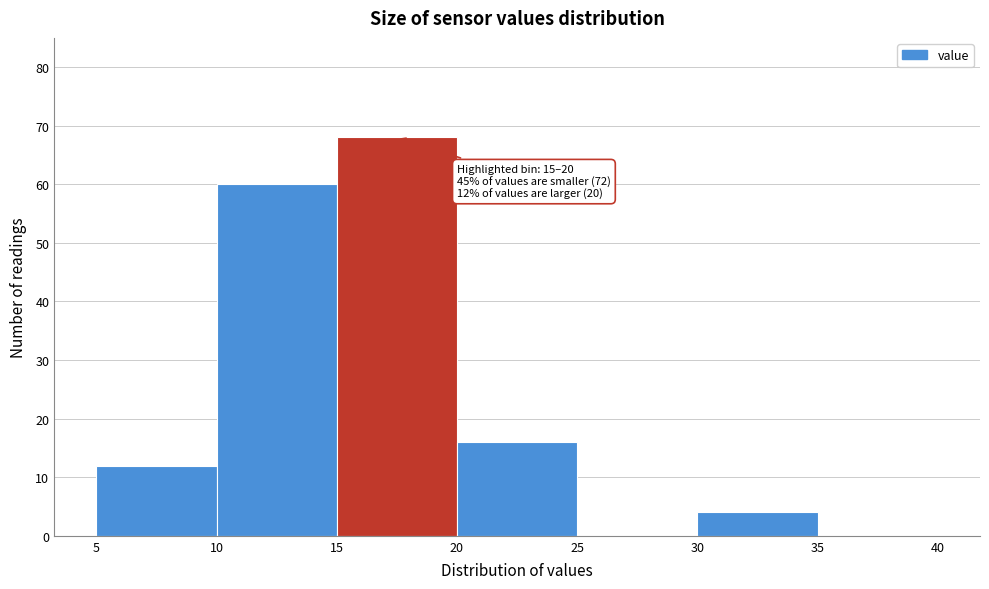

Over which range of the x-axis is the bar tallest?

15 to 20